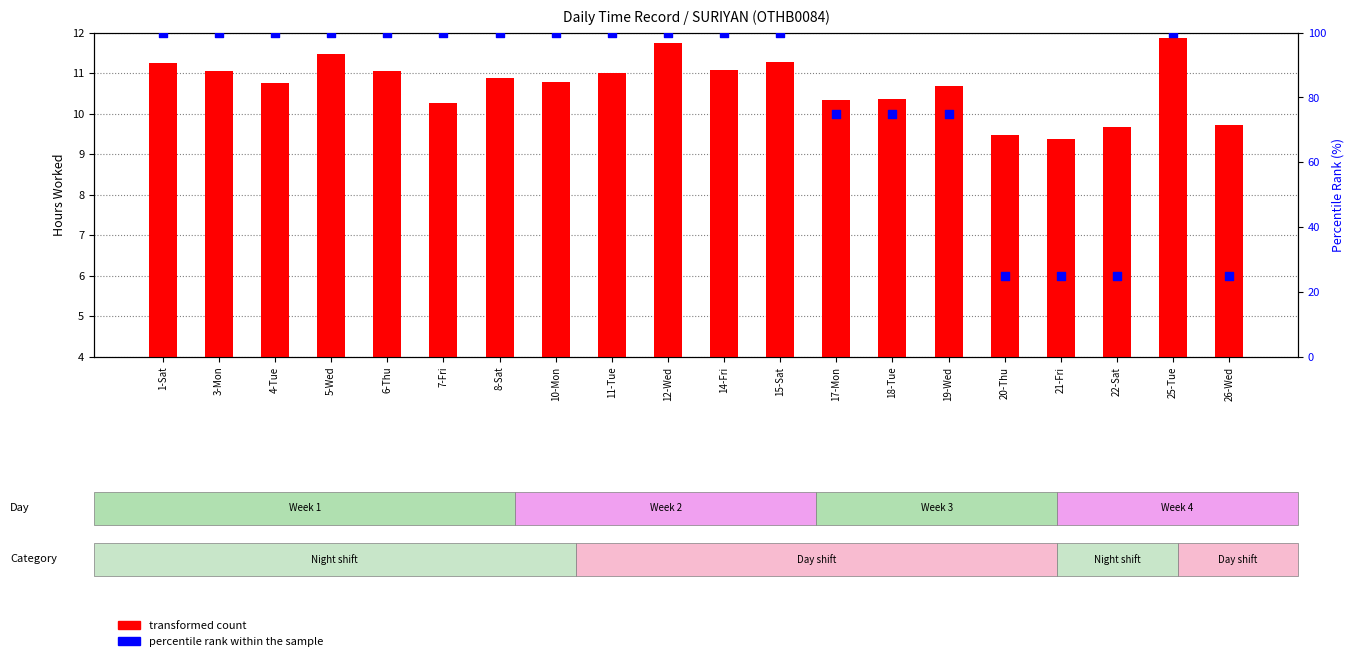

Which series has the largest Y range (max minus min)?

percentile rank within the sample